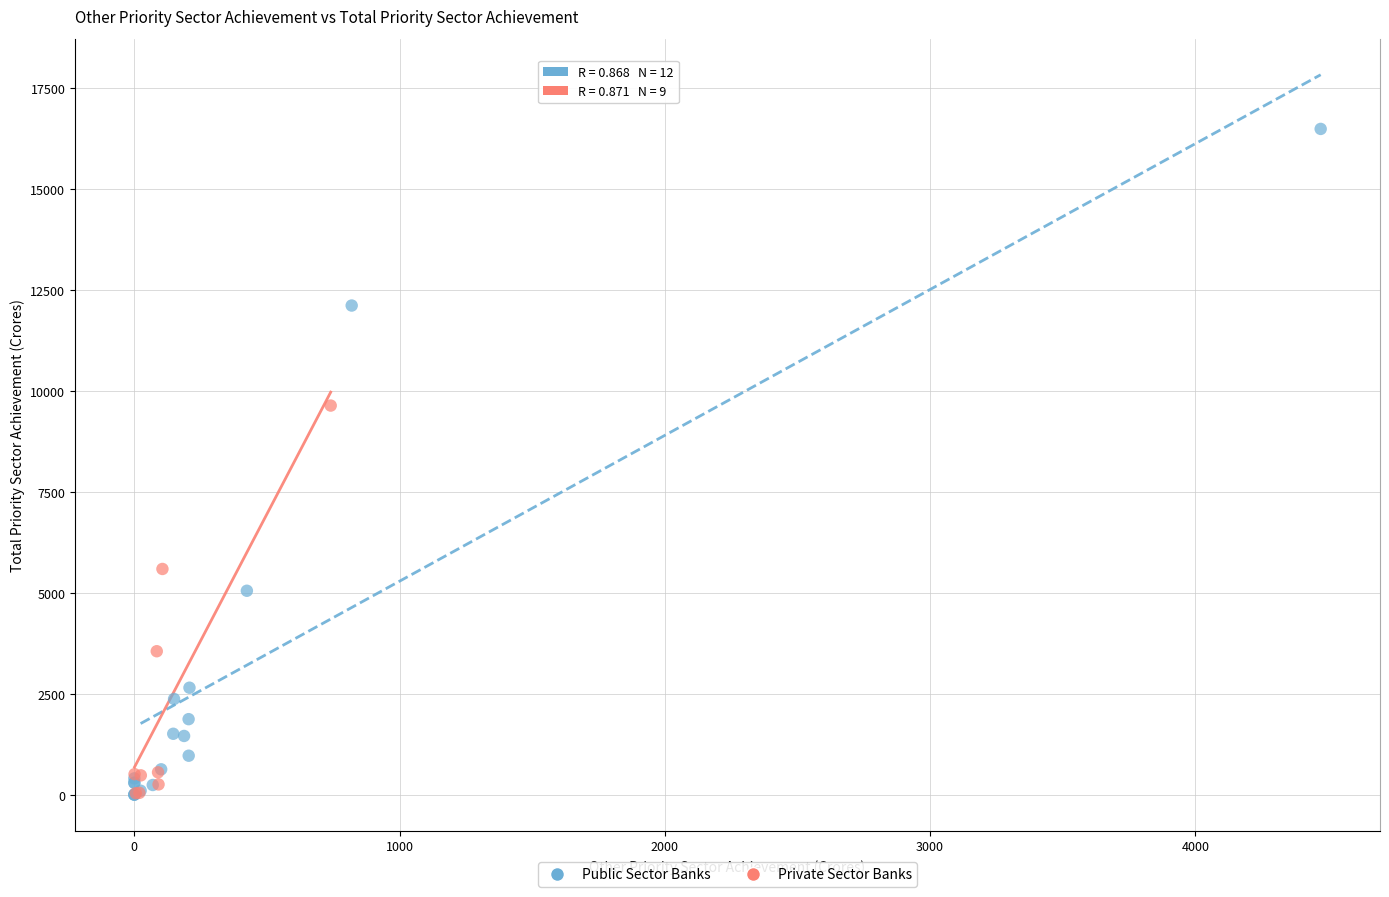

Which series has the widest spread of Y values?

Public Sector Banks